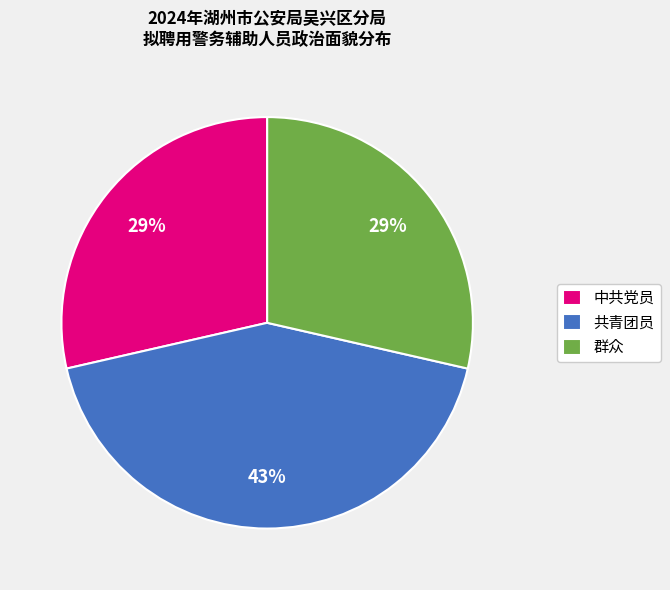

To the nearest percent, what percentage of the pie is 中共党员?

29%